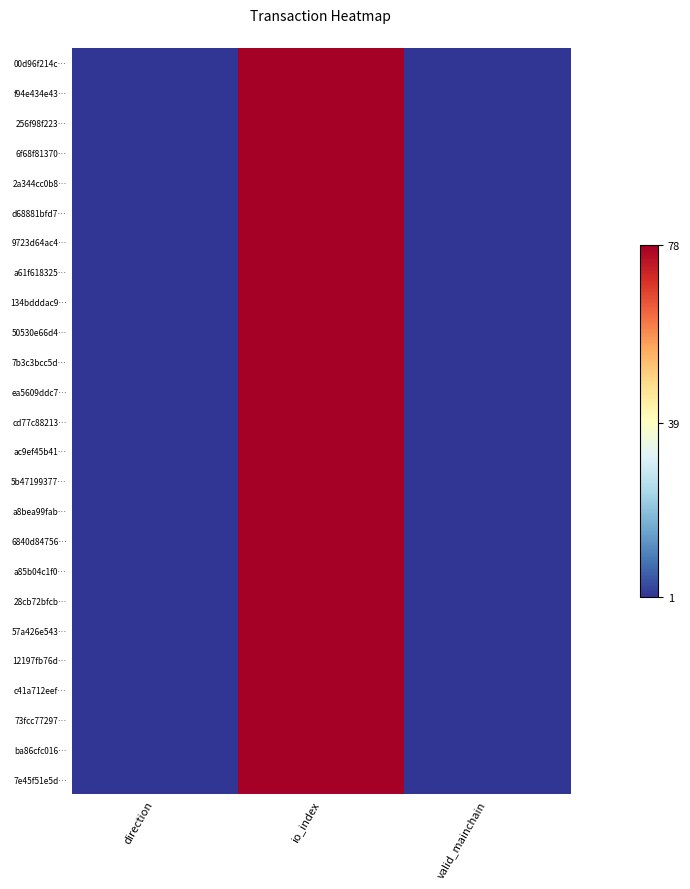

What is the total value across all series at io_index?

1950